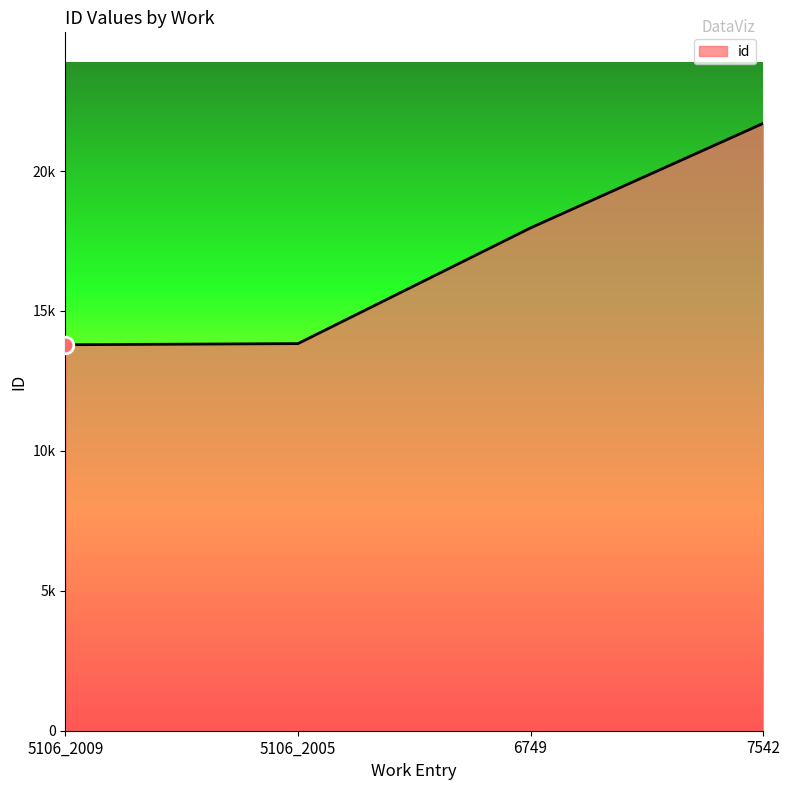

What position from the left is 7542?

4